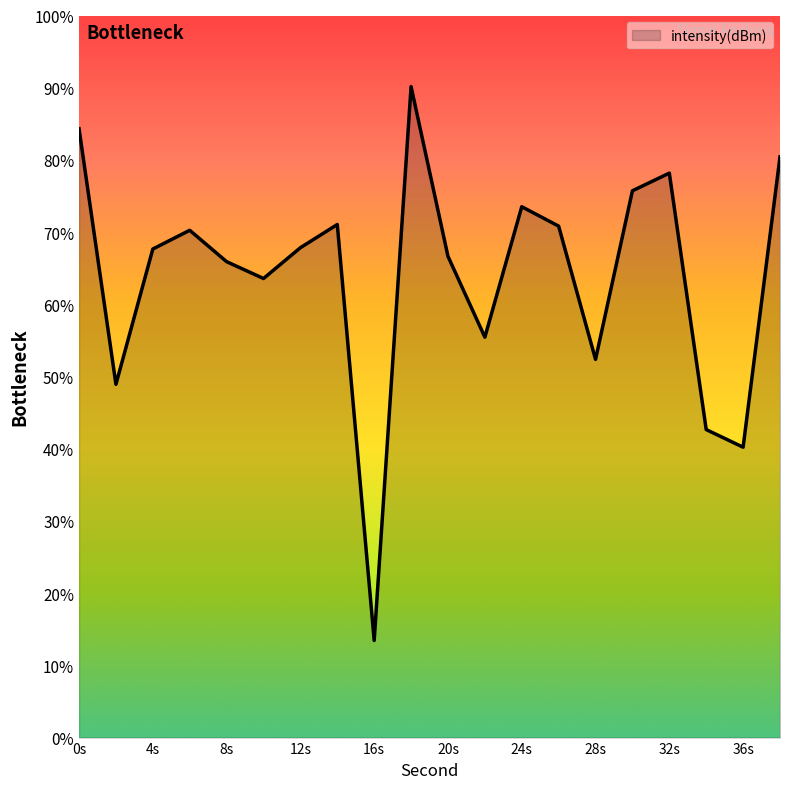

How many interior local valleys (lower than both neighbors) does the data have?

6